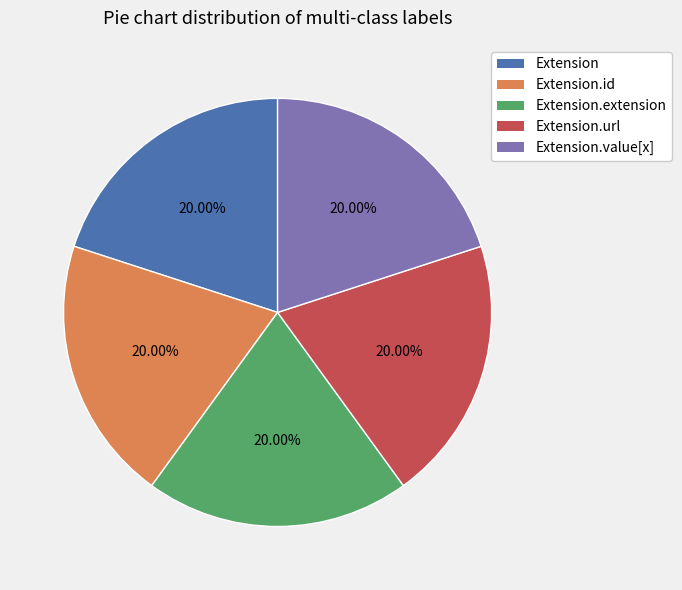

Count the number of slices in the pie.

5